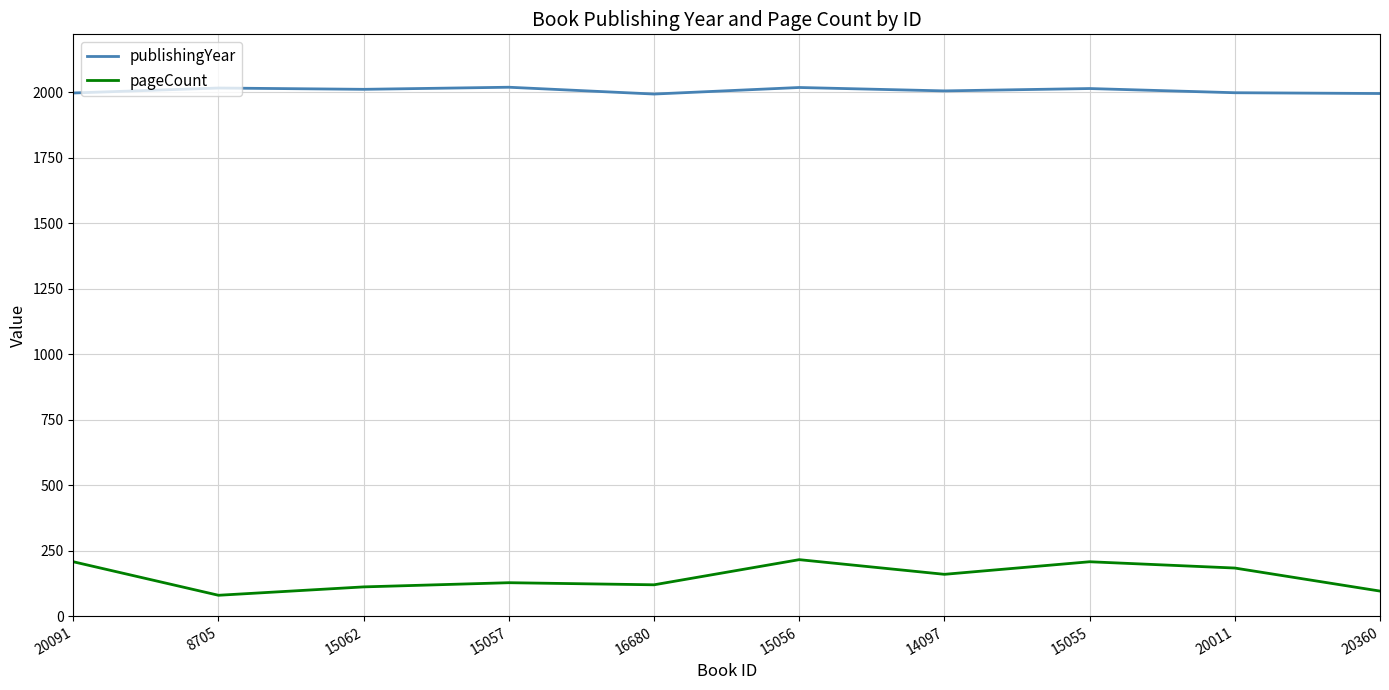

What is the highest value of the publishingYear series?

2020